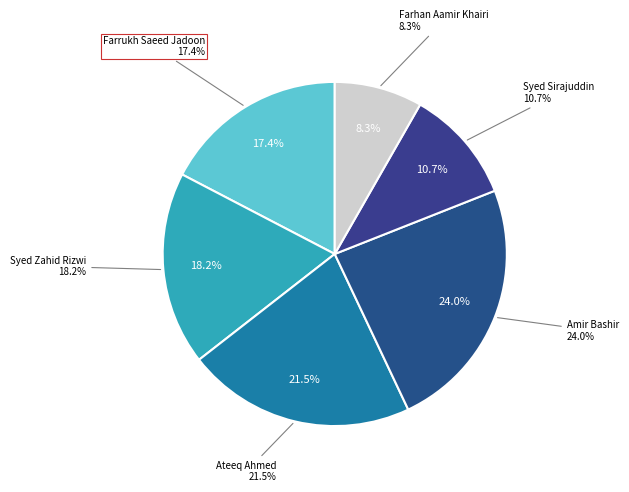

What is the ratio of the value at Syed Zahid Rizwi to the value at Amir Bashir?

0.8